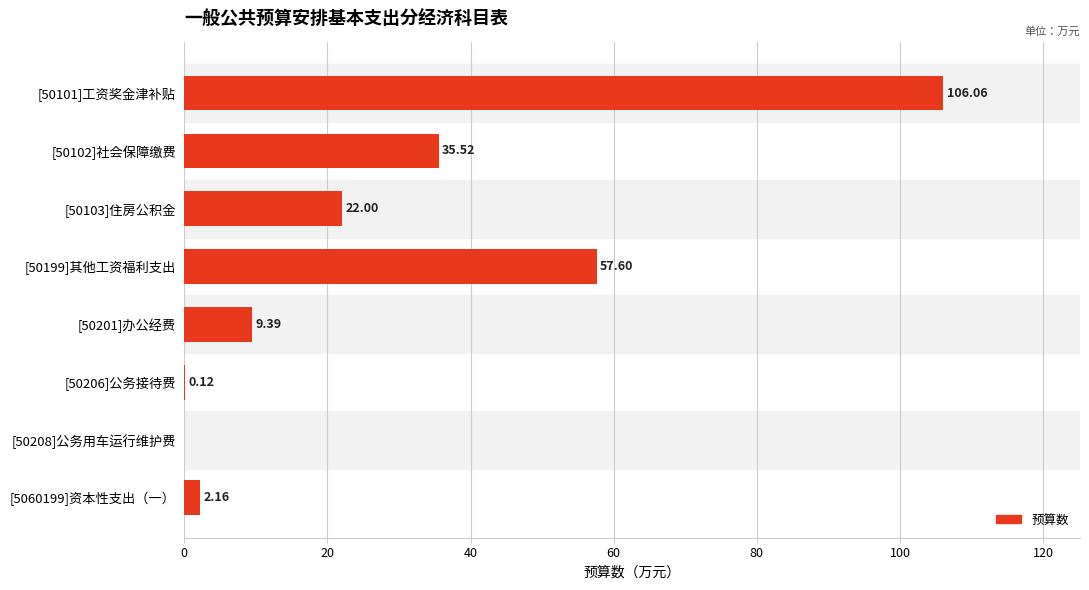

Which has a higher value, [50101]工资奖金津补贴 or [5060199]资本性支出（一）?

[50101]工资奖金津补贴